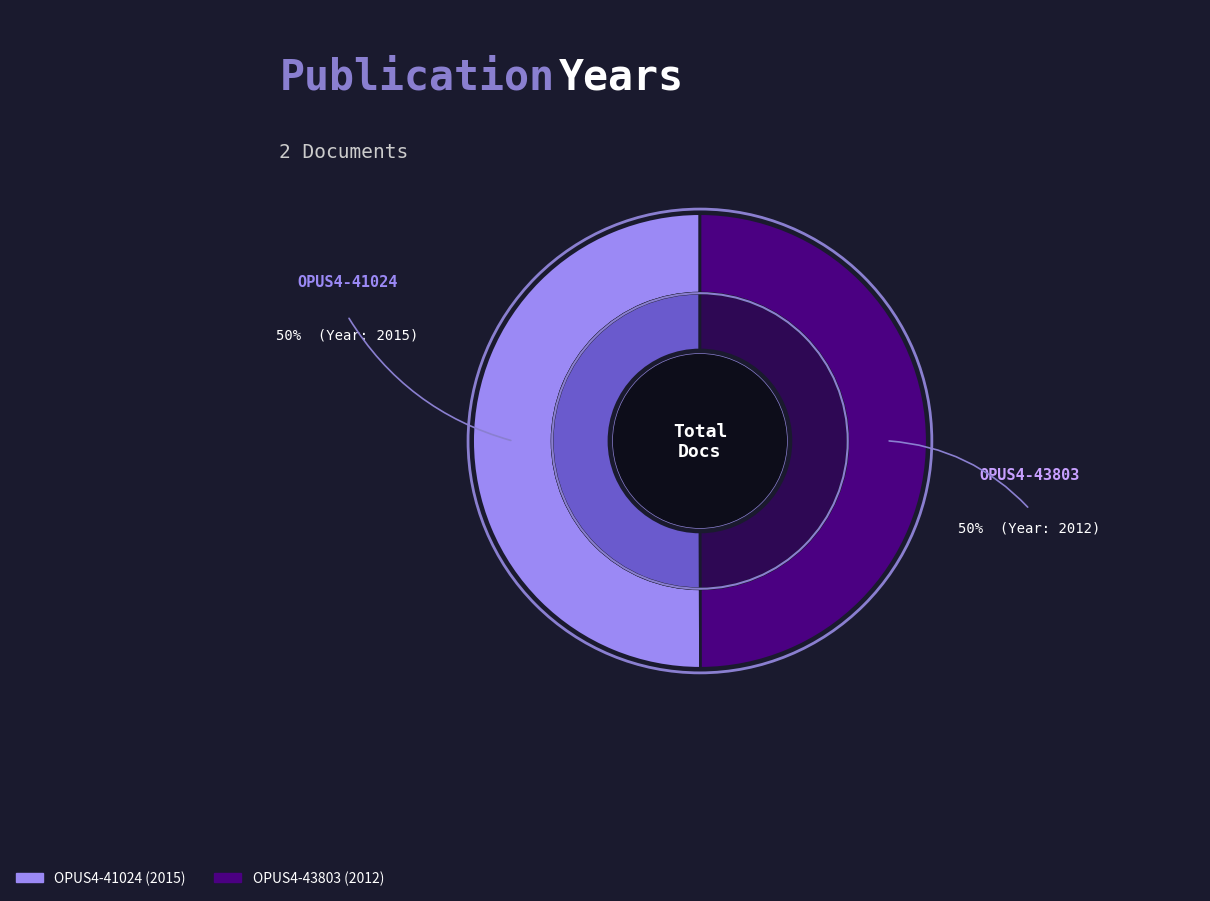

To the nearest percent, what portion does OPUS4-43803 represent?

50%